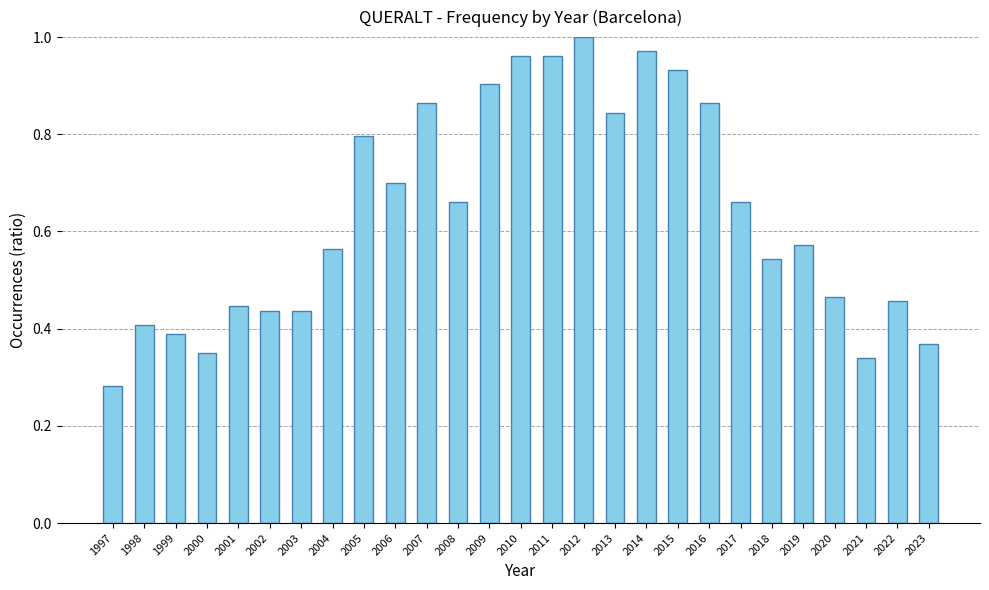

How many bars are there in total?

27